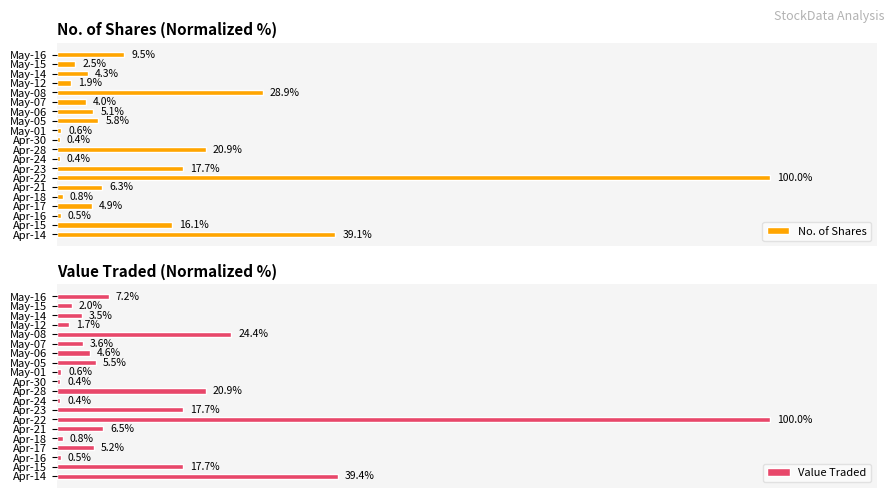

Rank the series by their maximum value, from lowest to highest.

No. of Shares, Value Traded